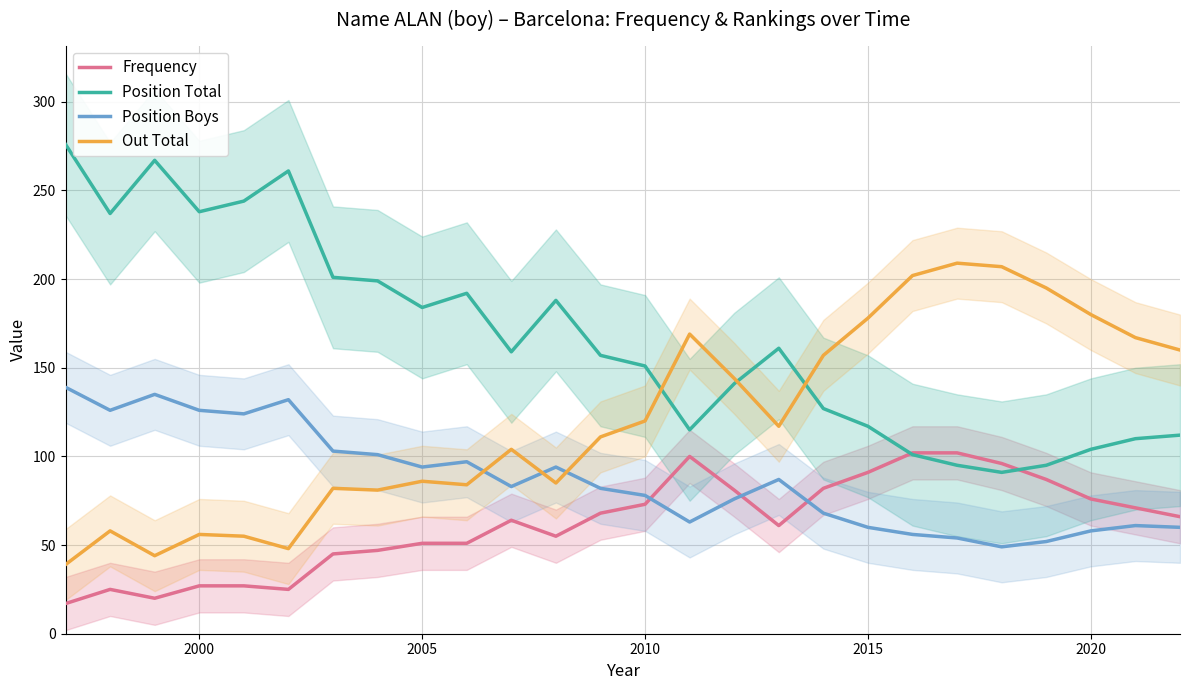

How many intersections are there between Out Total and Position Boys?

3